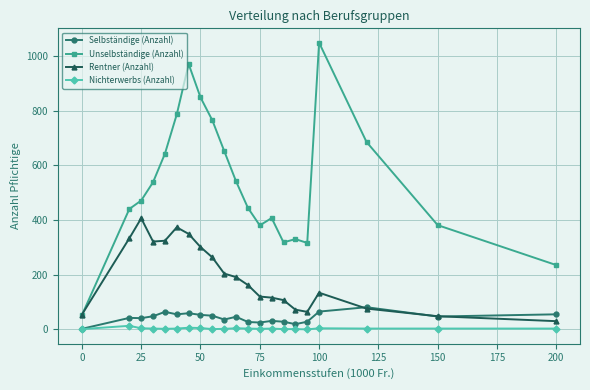

True or false: Rentner (Anzahl) has more than 0 points higher than both neighbors.

True